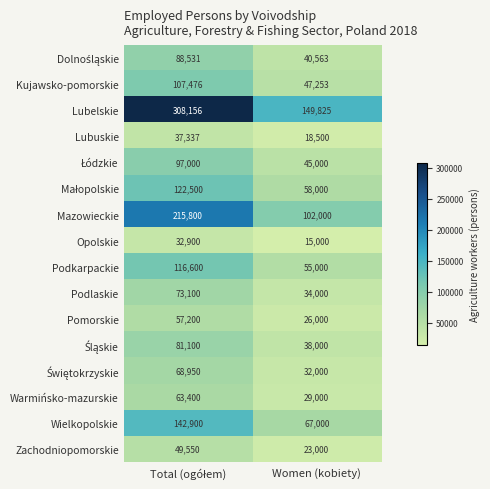

Which series has the largest range (max minus min)?

Lubelskie